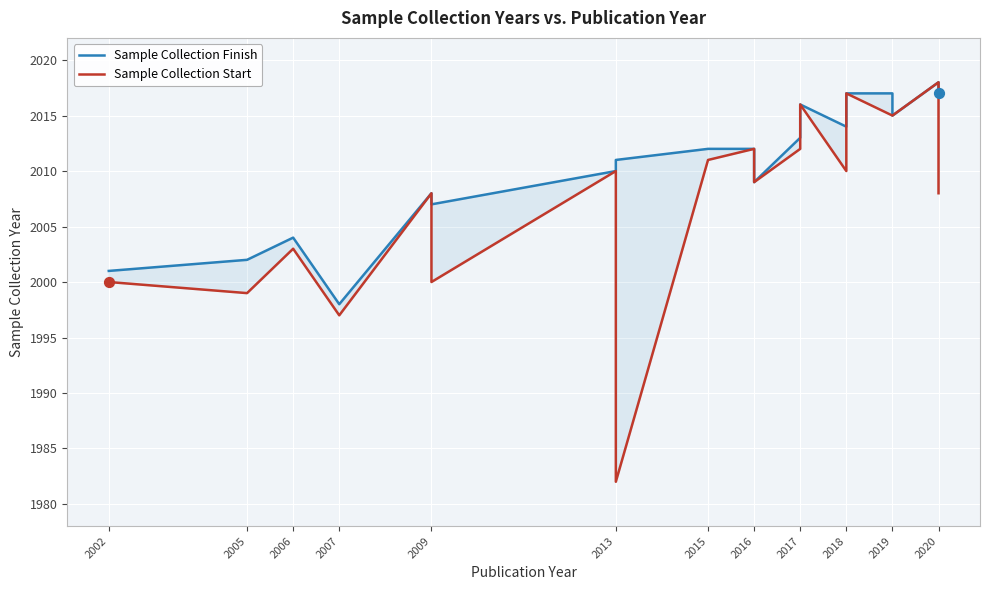

What are all the series names shown in the legend?

Sample Collection Finish, Sample Collection Start